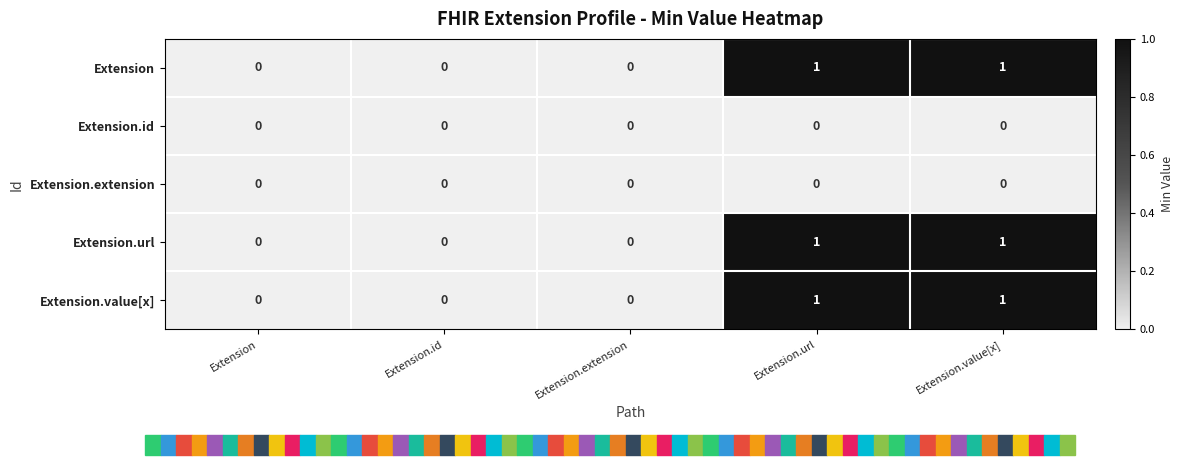

Is the value of Extension.url at Extension.url greater than the value of Extension.id at Extension.url?

Yes